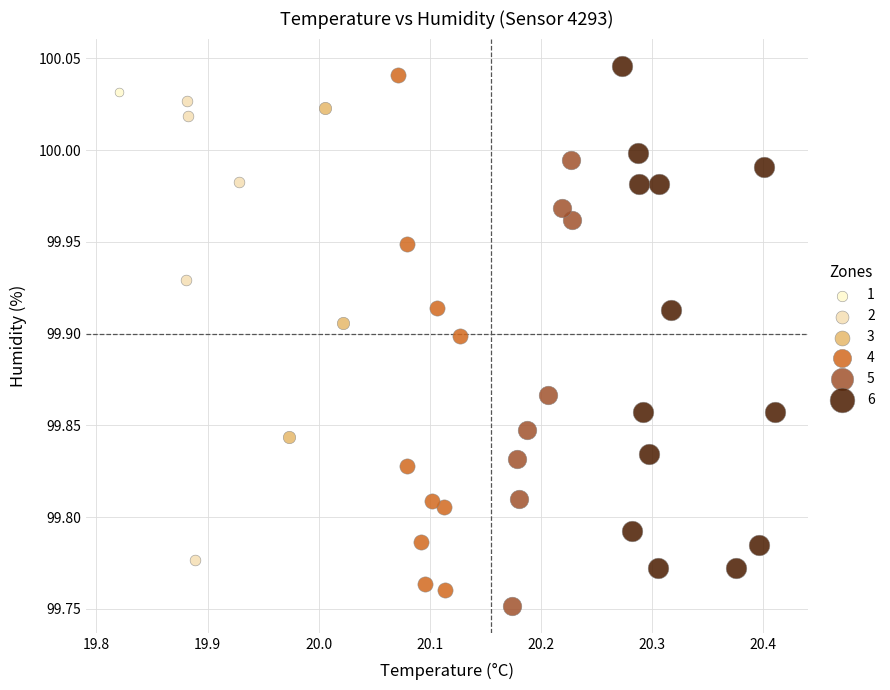

Which series contains the lowest Y value?

5